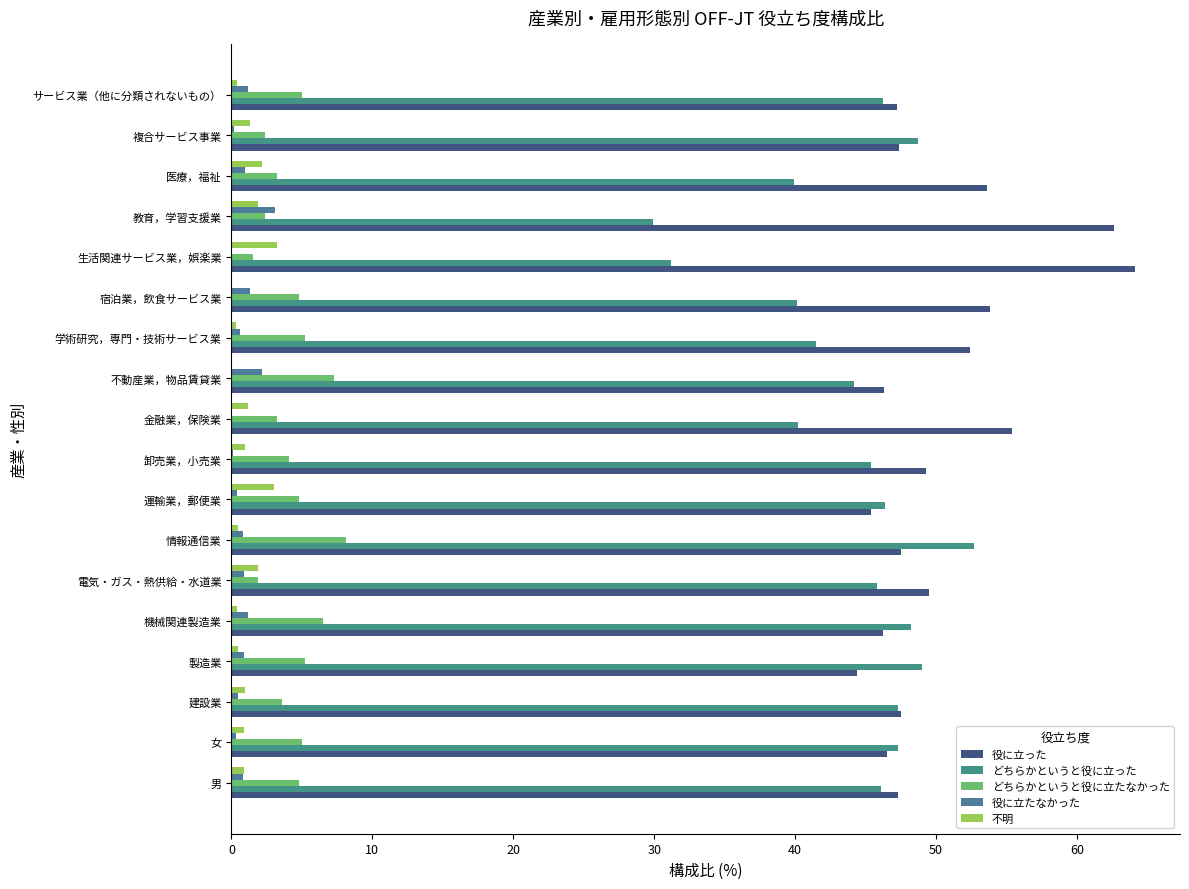

What is the maximum value shown in the chart?

64.1